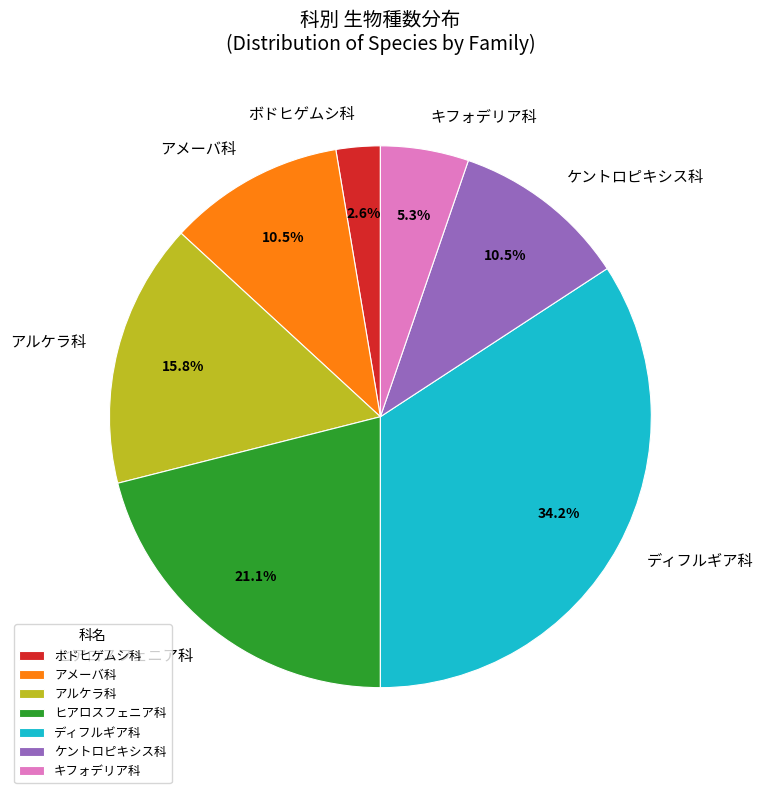

What percentage is the アルケラ科 slice, to the nearest percent?

16%